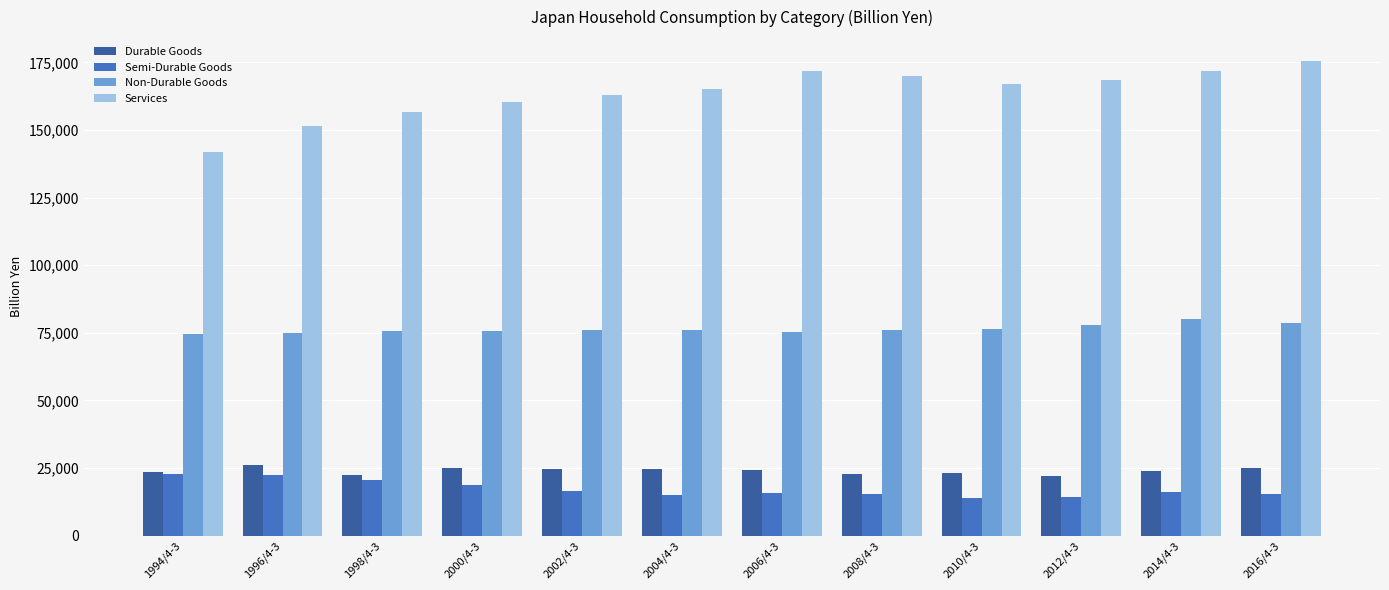

What are all the series names shown in the legend?

Durable Goods, Semi-Durable Goods, Non-Durable Goods, Services